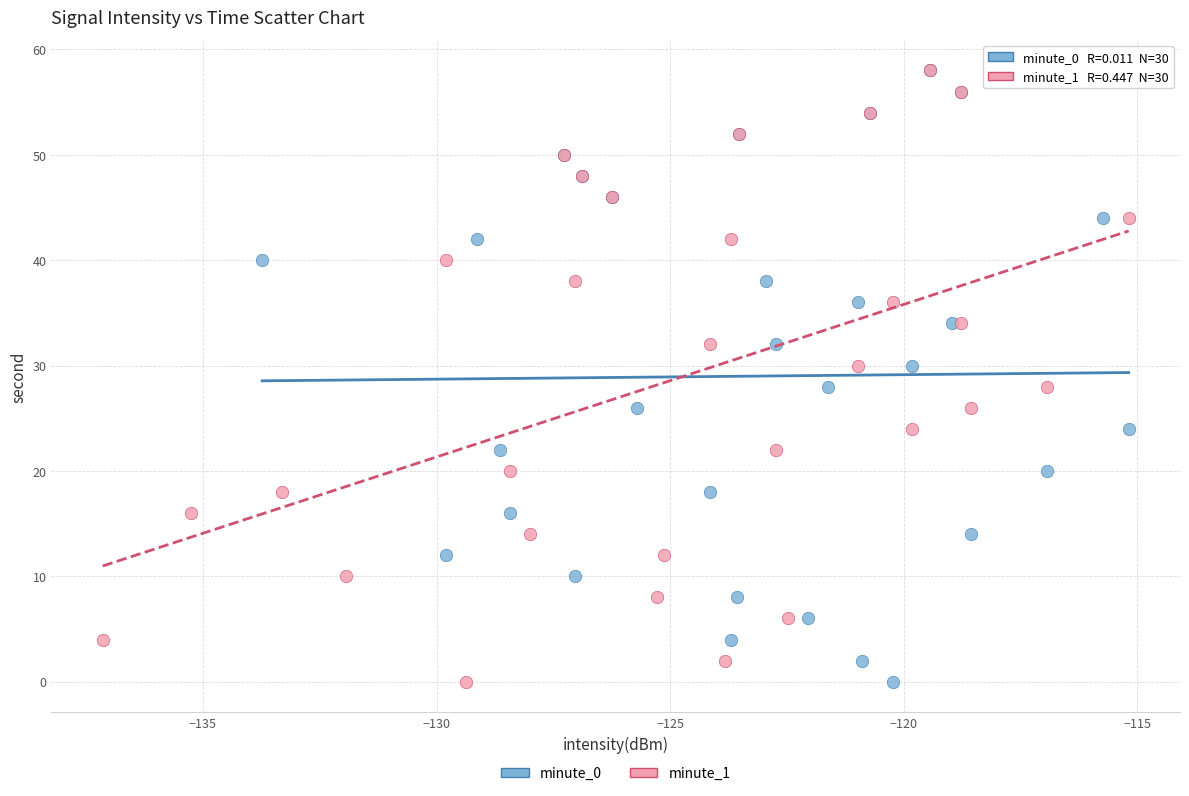

What are all the series names shown in the legend?

minute_0, minute_1